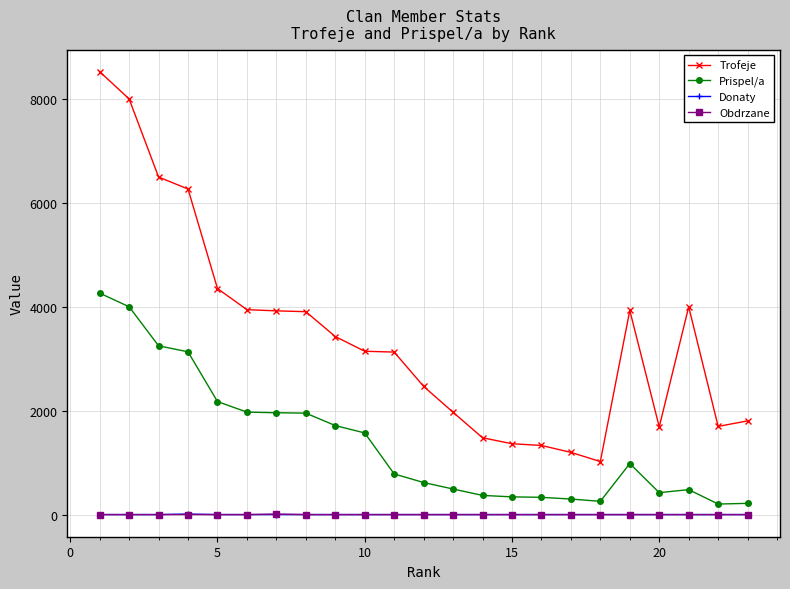

What are all the series names shown in the legend?

Trofeje, Prispel/a, Donaty, Obdrzane